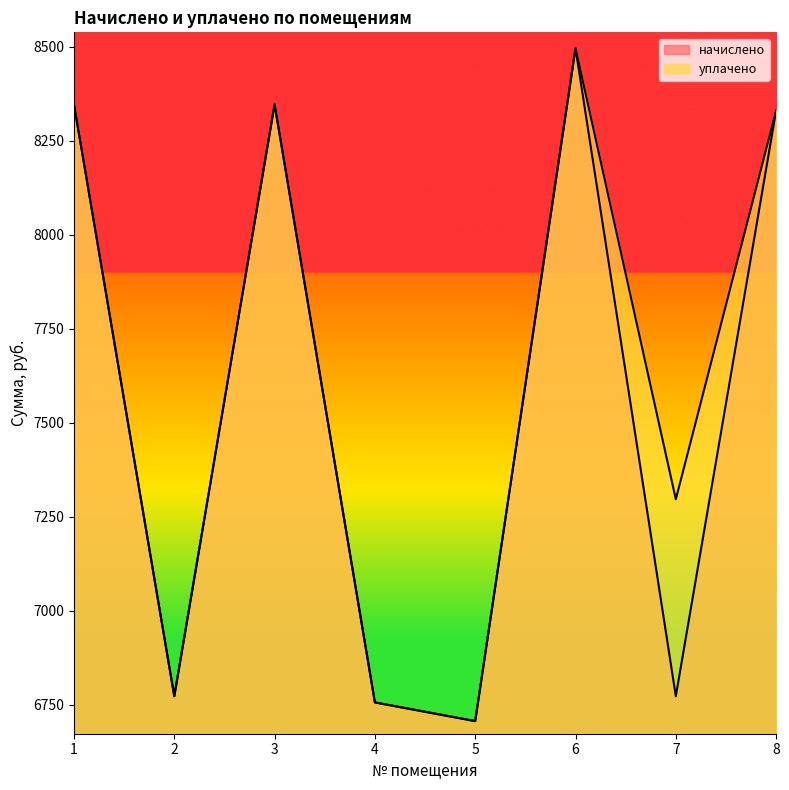

At which category does начислено reach its first local valley?

2